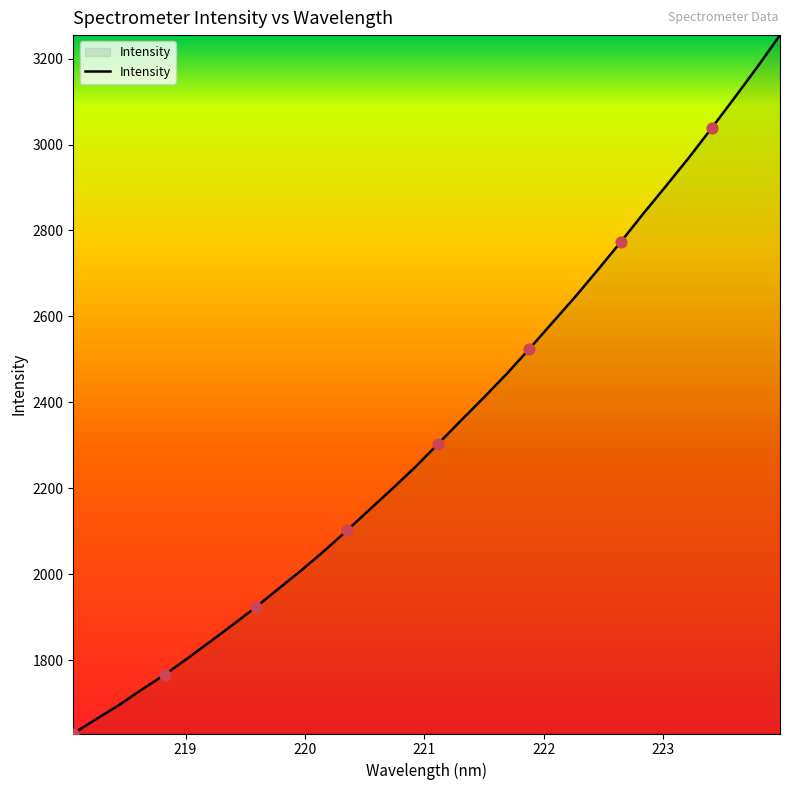

What is the smallest value displayed?

1629.8